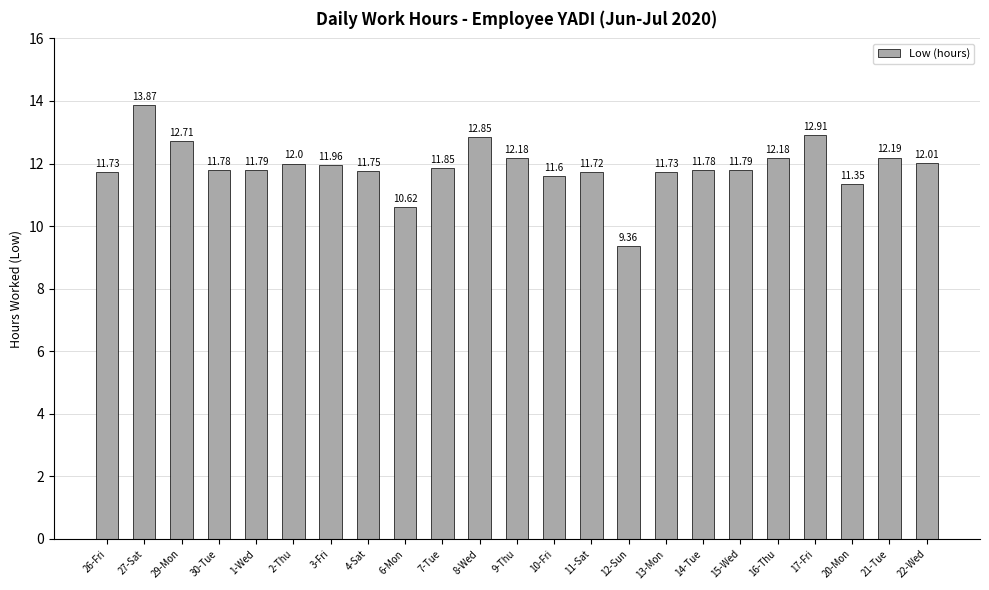

How many values exceed 11?

21